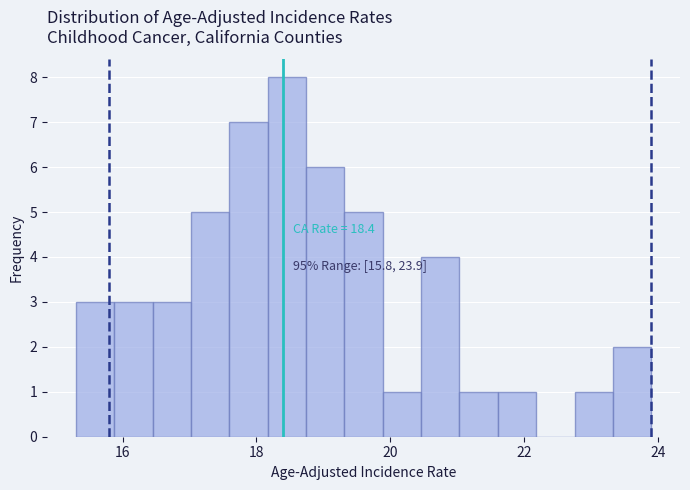

Read against the x-axis, roughly where is the centre of the tallest bar?

18.4